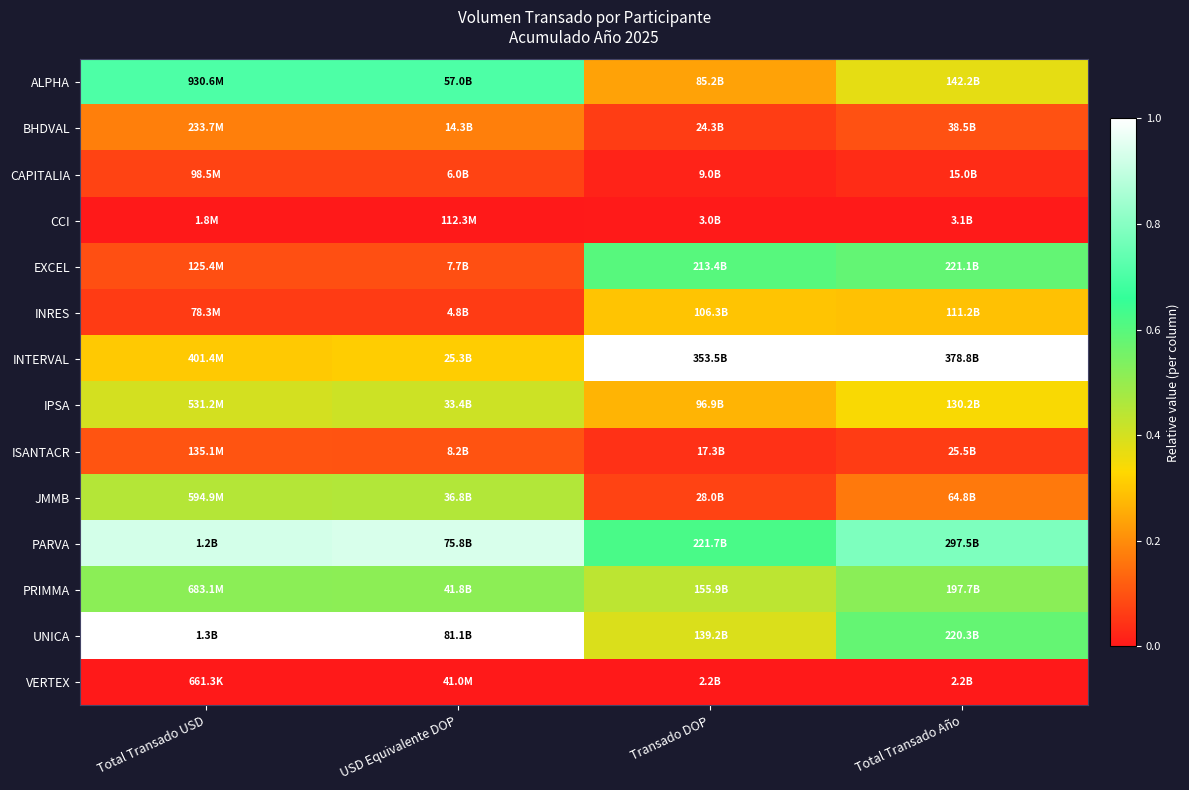

Reading right to left, extract all data points from this chart.

ALPHA: Total Transado Año=0.4	Transado DOP=0.2	USD Equivalente DOP=0.7	Total Transado USD=0.7
BHDVAL: Total Transado Año=0.1	Transado DOP=0.1	USD Equivalente DOP=0.2	Total Transado USD=0.2
CAPITALIA: Total Transado Año=0.0	Transado DOP=0.0	USD Equivalente DOP=0.1	Total Transado USD=0.1
CCI: Total Transado Año=0.0	Transado DOP=0.0	USD Equivalente DOP=0.0	Total Transado USD=0.0
EXCEL: Total Transado Año=0.6	Transado DOP=0.6	USD Equivalente DOP=0.1	Total Transado USD=0.1
INRES: Total Transado Año=0.3	Transado DOP=0.3	USD Equivalente DOP=0.1	Total Transado USD=0.1
INTERVAL: Total Transado Año=1.0	Transado DOP=1.0	USD Equivalente DOP=0.3	Total Transado USD=0.3
IPSA: Total Transado Año=0.3	Transado DOP=0.3	USD Equivalente DOP=0.4	Total Transado USD=0.4
ISANTACR: Total Transado Año=0.1	Transado DOP=0.0	USD Equivalente DOP=0.1	Total Transado USD=0.1
JMMB: Total Transado Año=0.2	Transado DOP=0.1	USD Equivalente DOP=0.5	Total Transado USD=0.4
PARVA: Total Transado Año=0.8	Transado DOP=0.6	USD Equivalente DOP=0.9	Total Transado USD=0.9
PRIMMA: Total Transado Año=0.5	Transado DOP=0.4	USD Equivalente DOP=0.5	Total Transado USD=0.5
UNICA: Total Transado Año=0.6	Transado DOP=0.4	USD Equivalente DOP=1.0	Total Transado USD=1.0
VERTEX: Total Transado Año=0.0	Transado DOP=0.0	USD Equivalente DOP=0.0	Total Transado USD=0.0